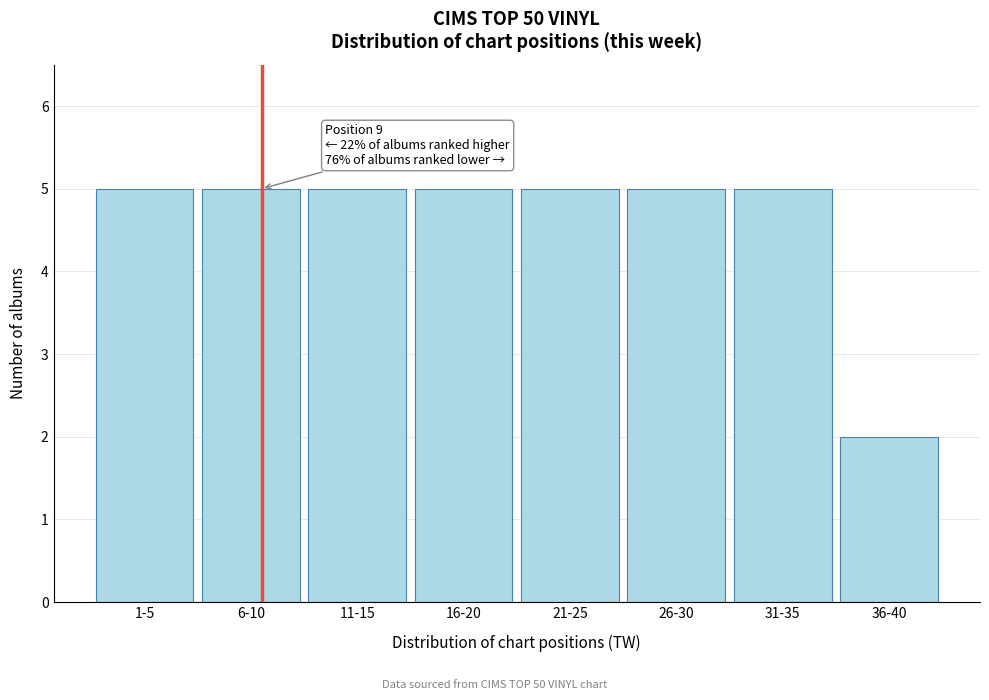

Reading left to right, transcribe all the data shown in this chart.

5	5	5	5	5	5	5	2